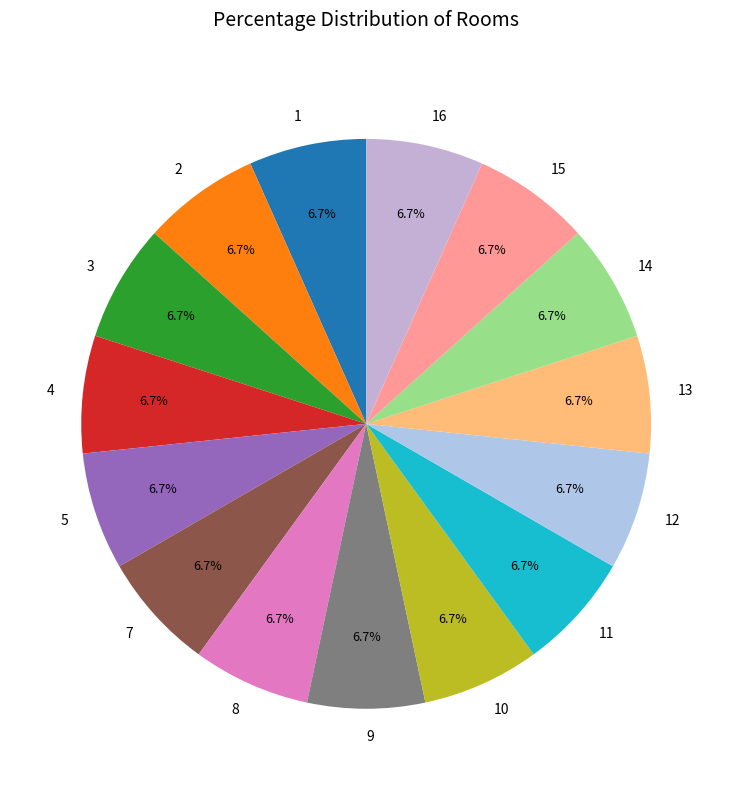

How much of the chart is everything except 9?

93.3%